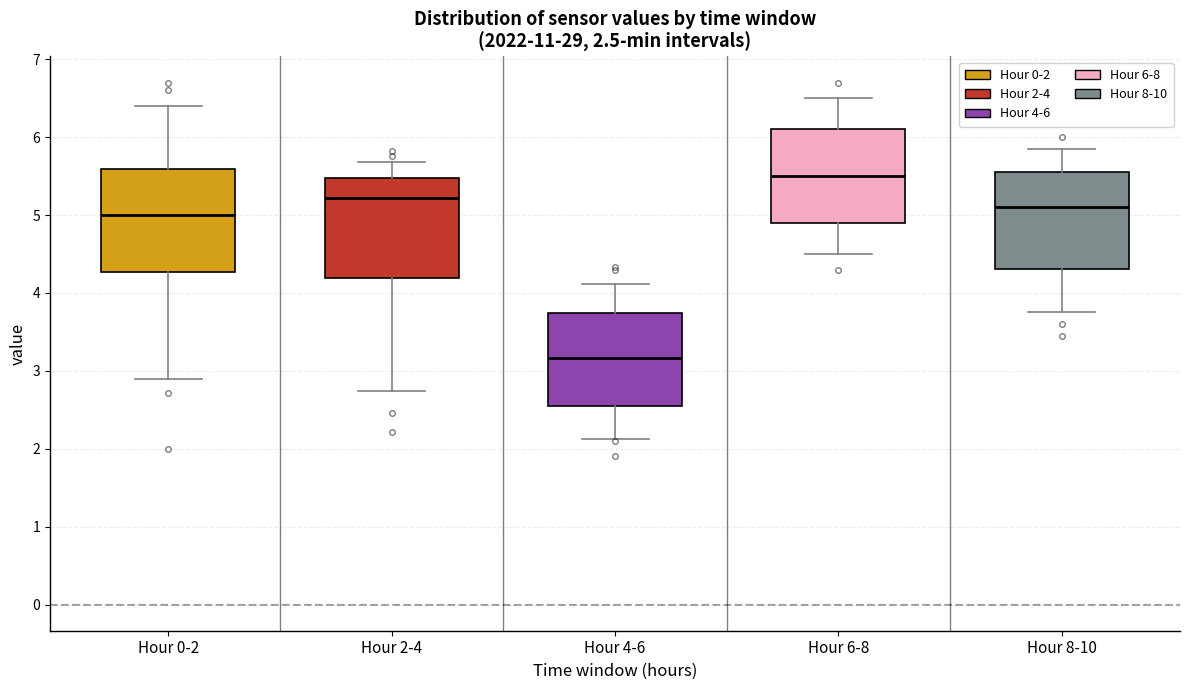

Which box's median line is the lowest?

Hour 4-6